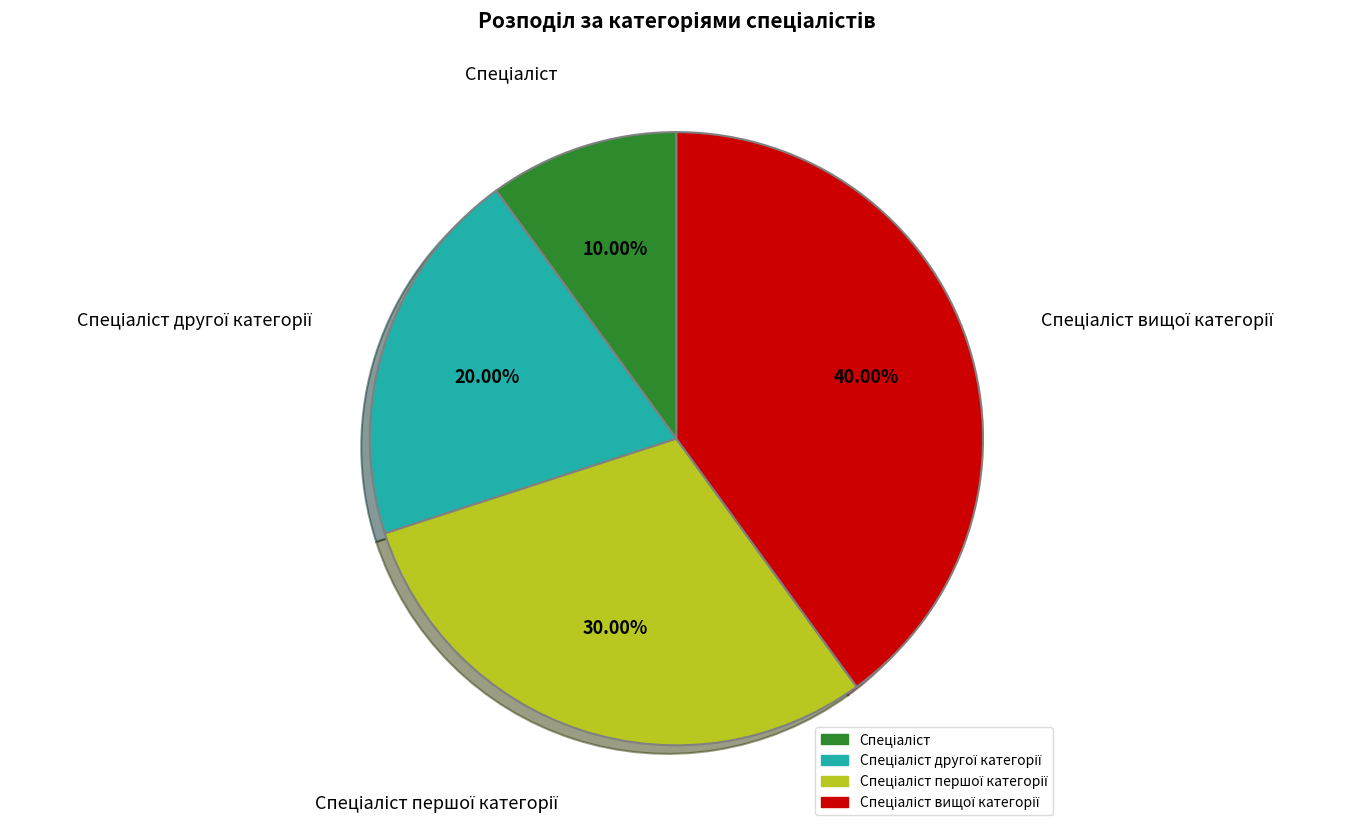

Is there a majority slice in this chart?

No